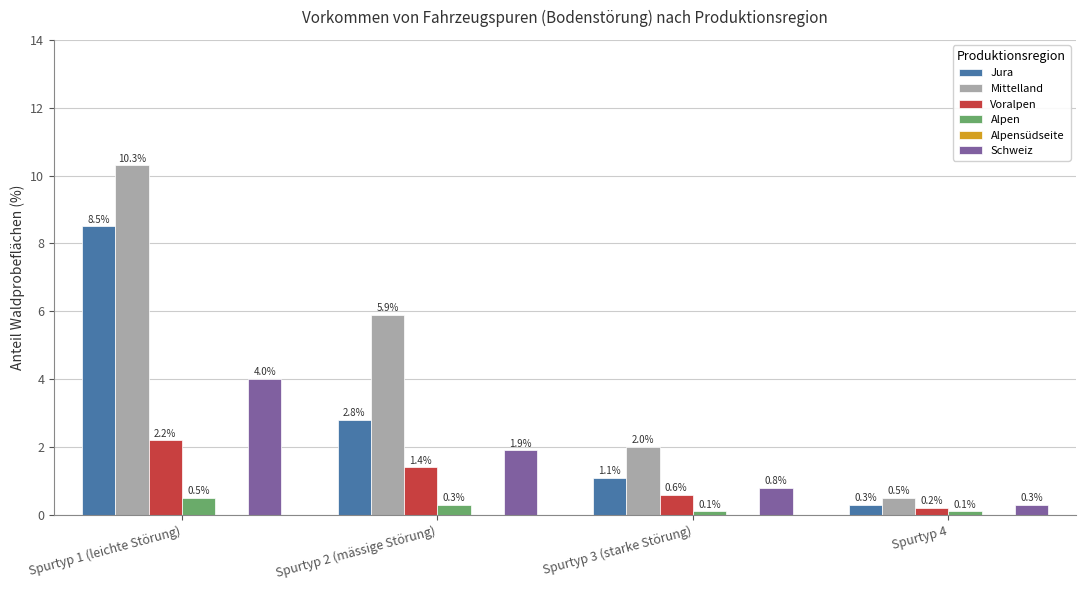

What is the difference between the highest and lowest values at Spurtyp 2 (mässige Störung)?

5.6